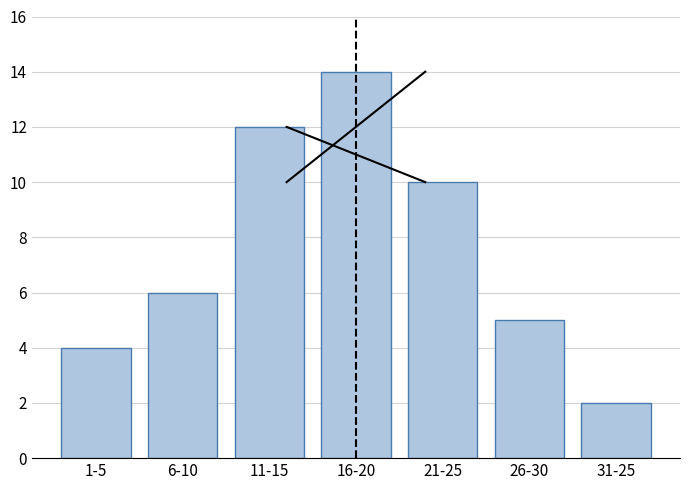

Reading right to left, what are all the values shown in this chart?

2	5	10	14	12	6	4